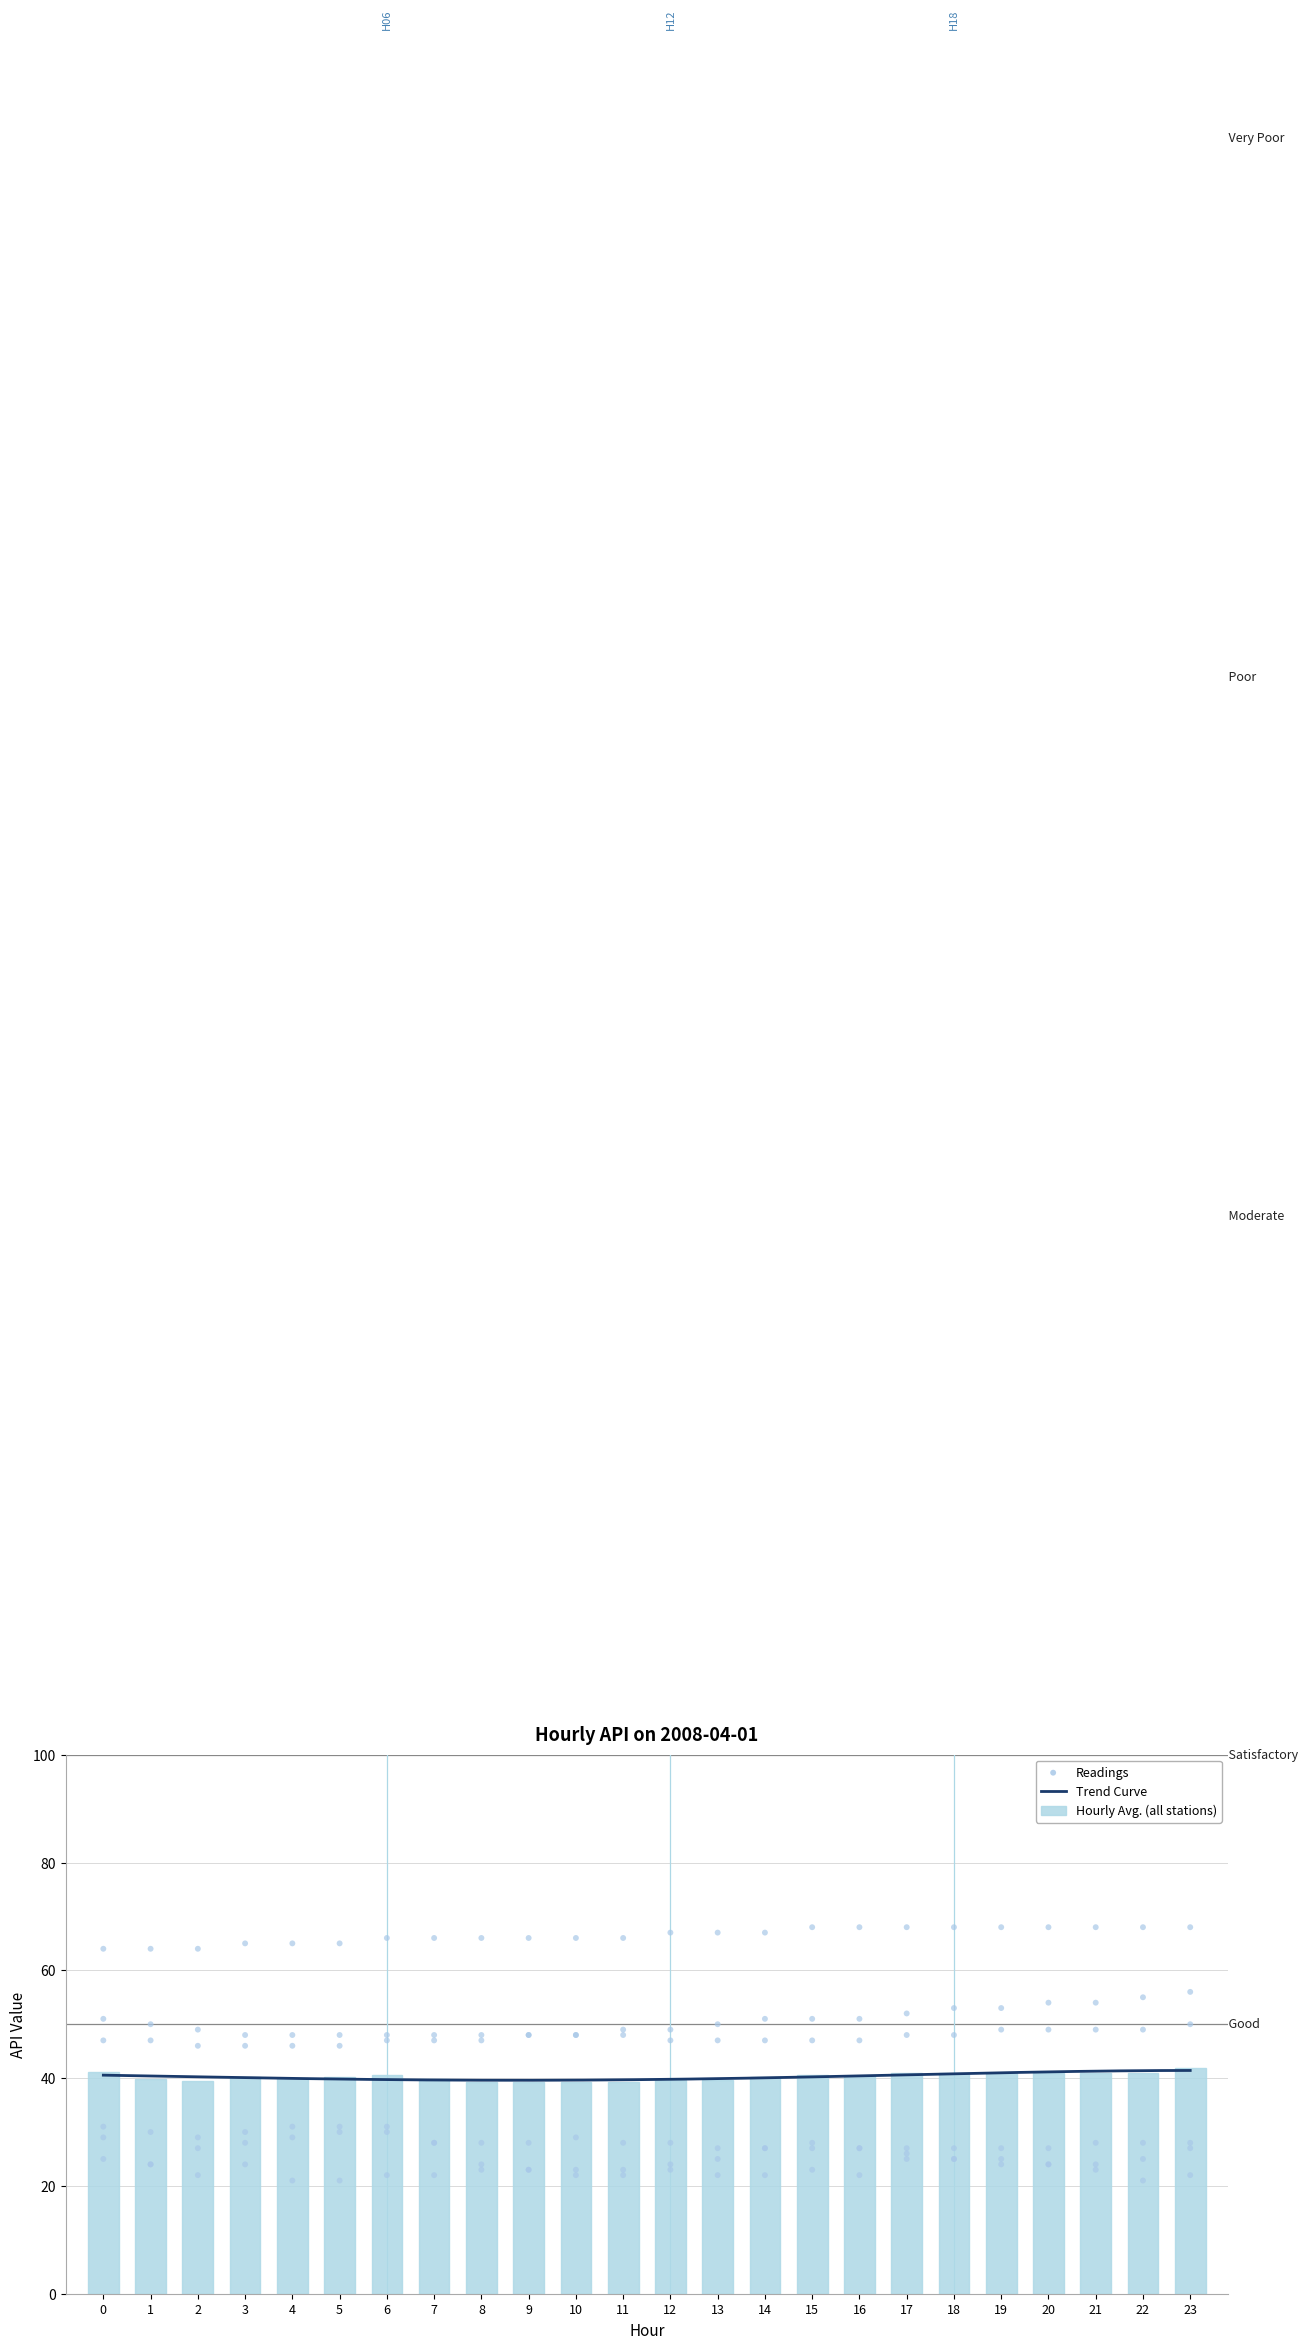

What is the total value across all series at 18?

246